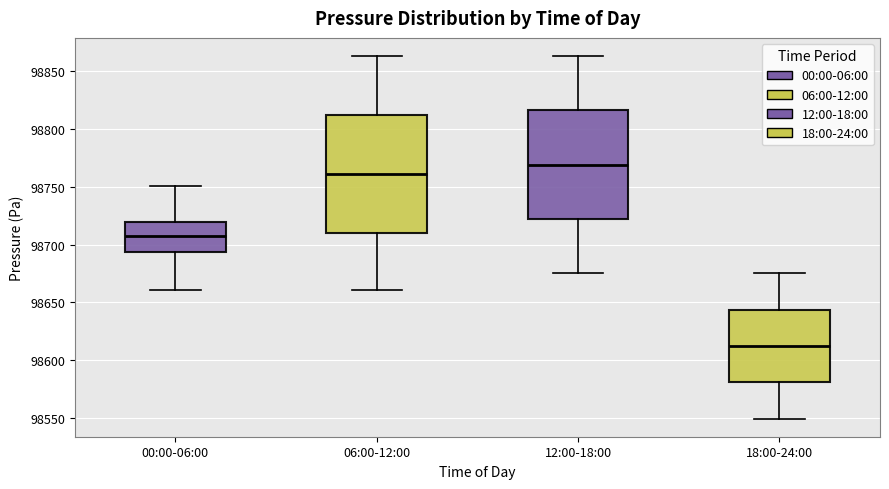

Comparing the boxes themselves (not the whiskers), which one is the tallest?

06:00-12:00